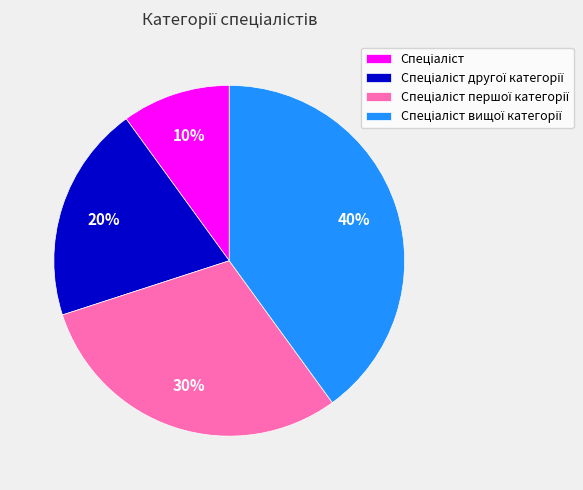

To the nearest percent, what is the average slice percentage?

25%